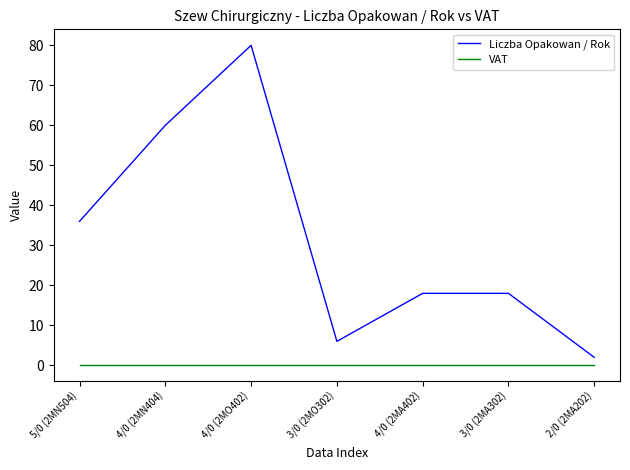

Which series has the widest spread of values?

Liczba Opakowan / Rok